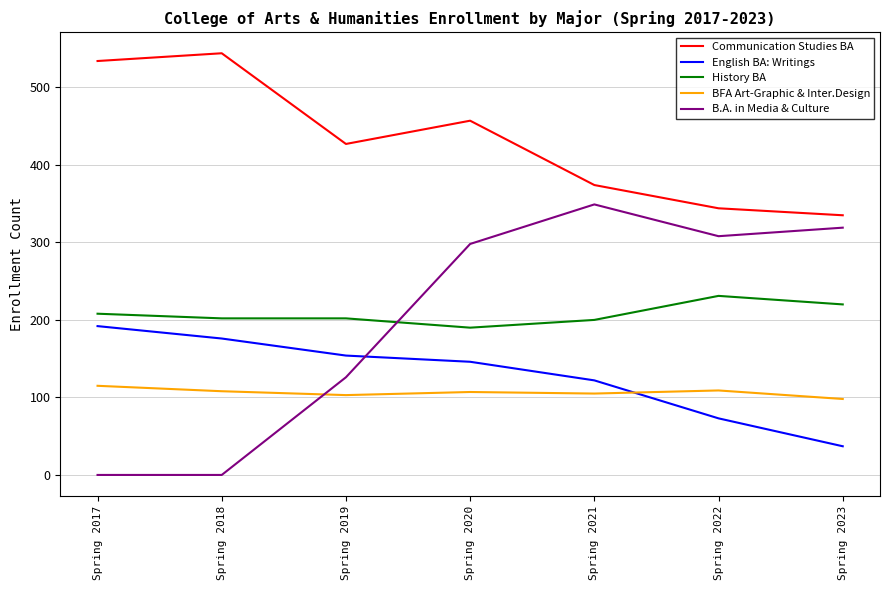

How many intersections are there between History BA and B.A. in Media & Culture?

1